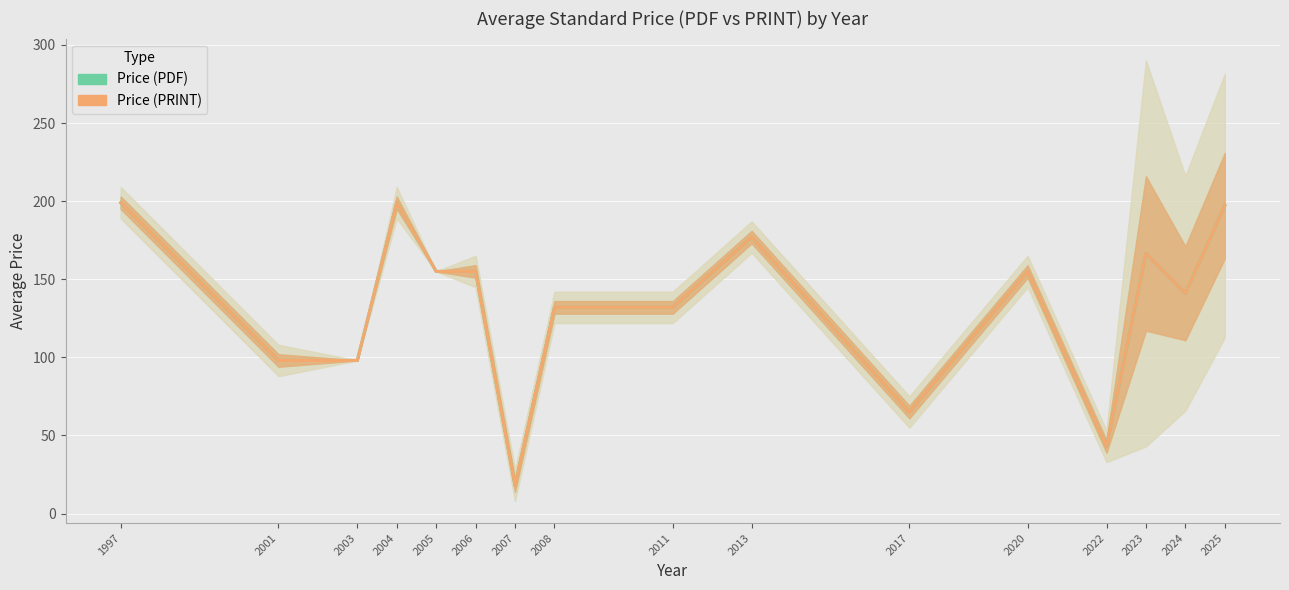

At which label is Price (PDF) closest to 108?

2001